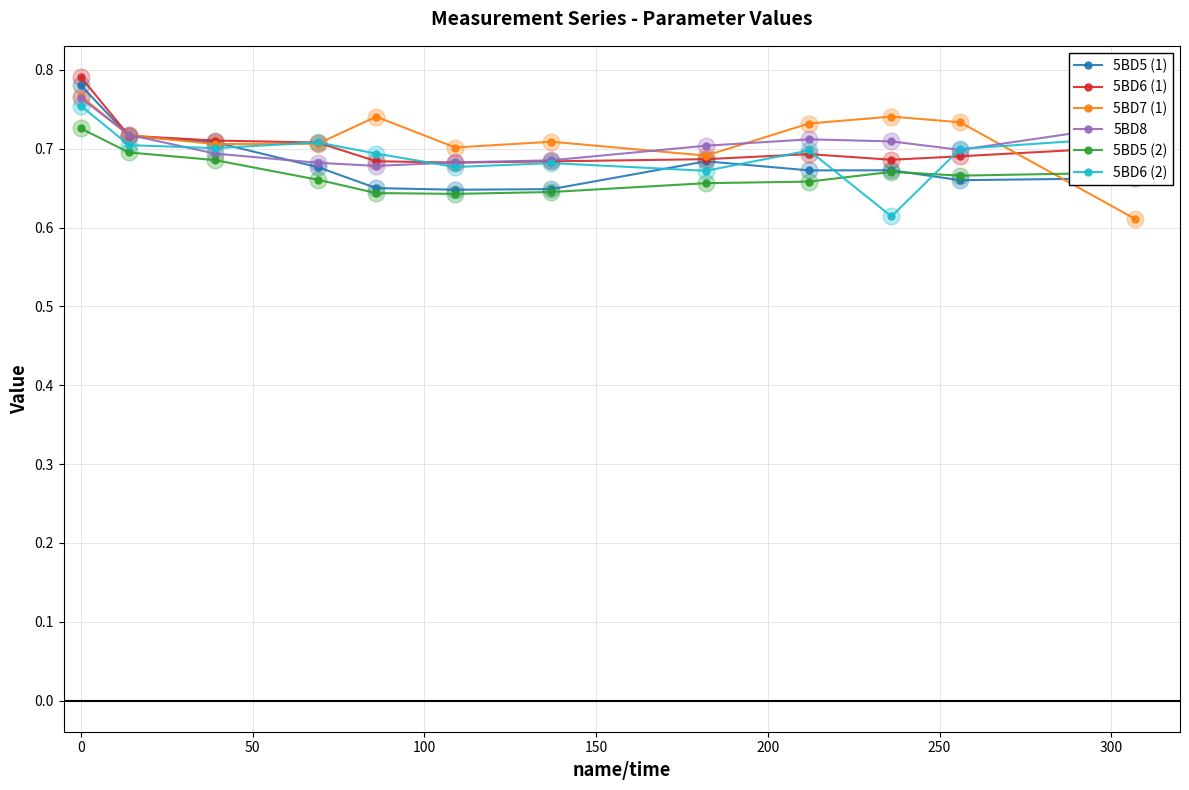

In 5BD7 (1), how many points are lower than both neighbors (excluding endpoints)?

3